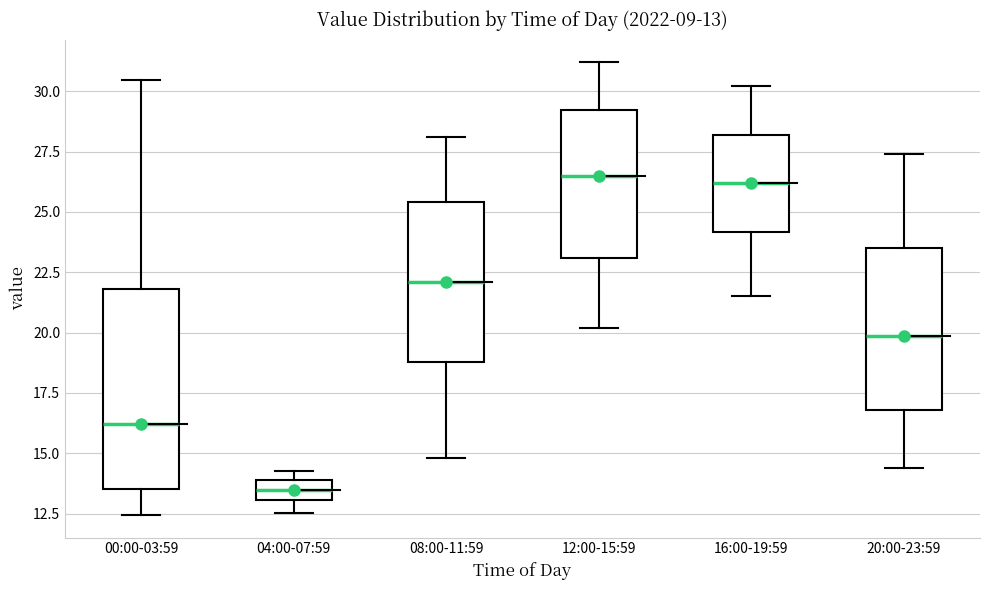

Which box has the lowest median line?

04:00-07:59